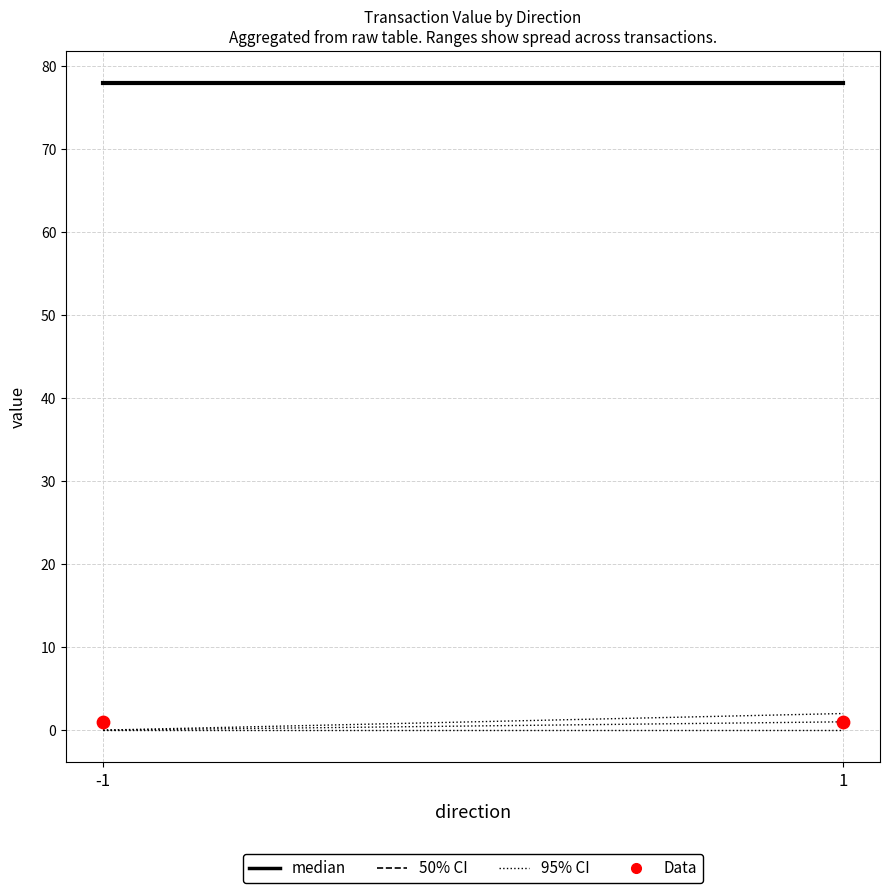

What is the total value across all series at -1?

157.0